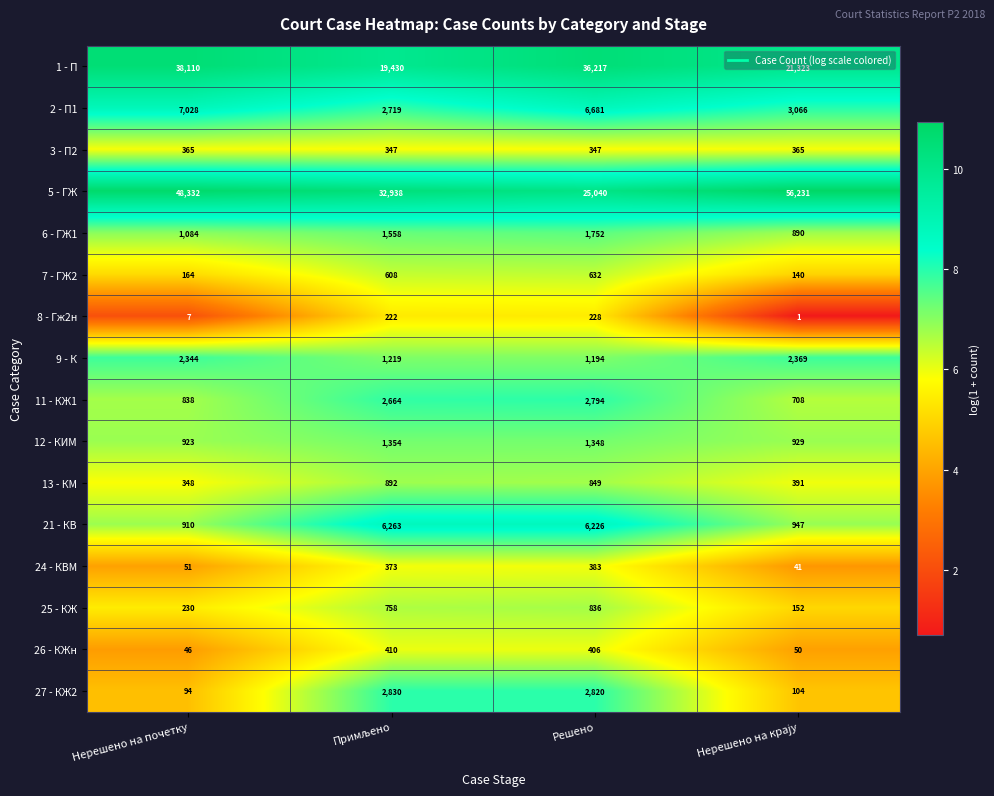

At Решено, list the series in order from smallest to largest.

8 - Гж2н, 3 - П2, 24 - КВМ, 26 - КЖн, 7 - ГЖ2, 25 - КЖ, 13 - КМ, 9 - К, 12 - КИМ, 6 - ГЖ1, 11 - КЖ1, 27 - КЖ2, 21 - КВ, 2 - П1, 5 - ГЖ, 1 - П